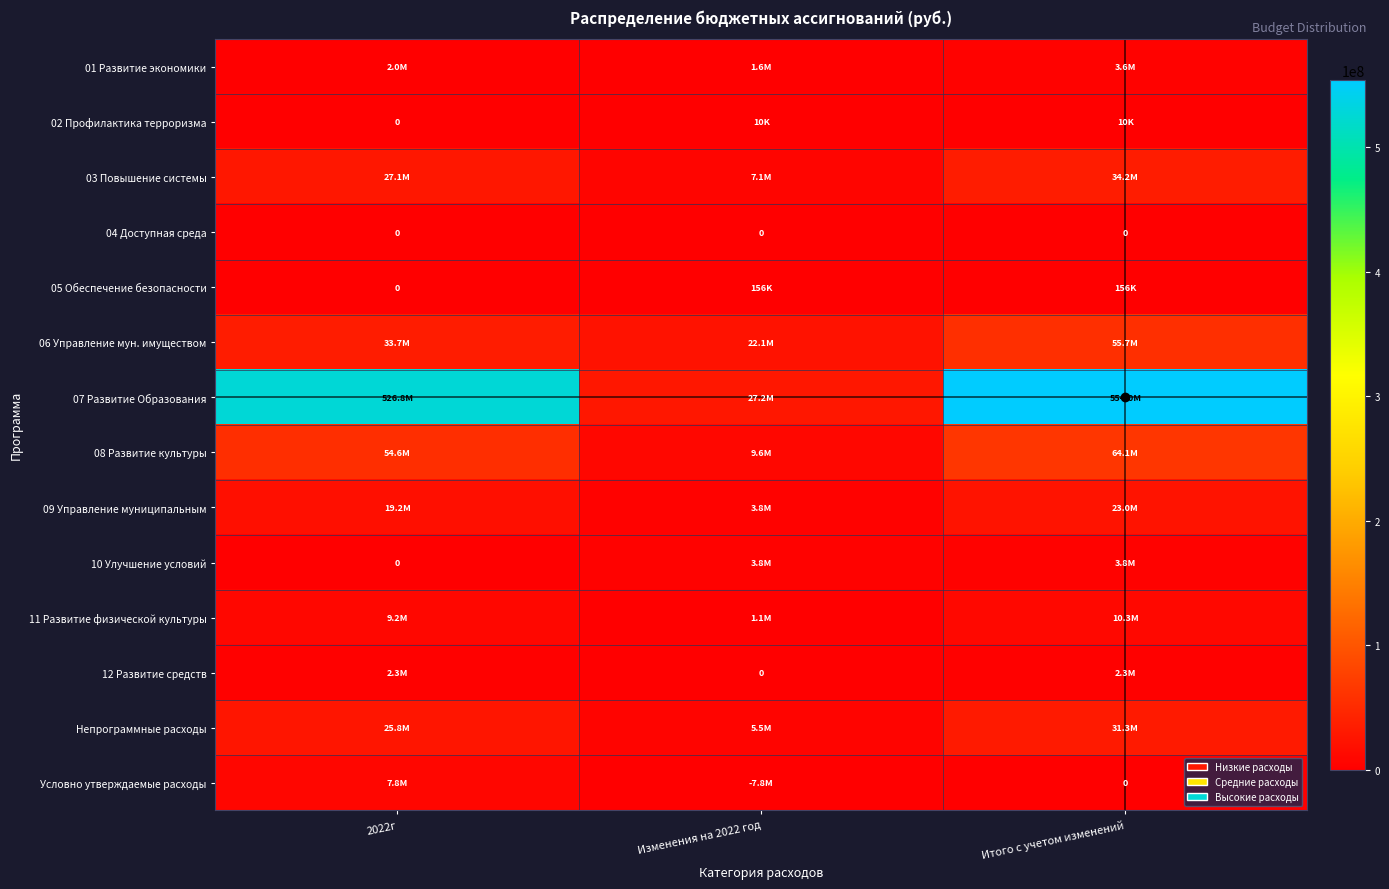

The value of Непрограммные расходы at 2022г is 25758800.0. True or false?

True